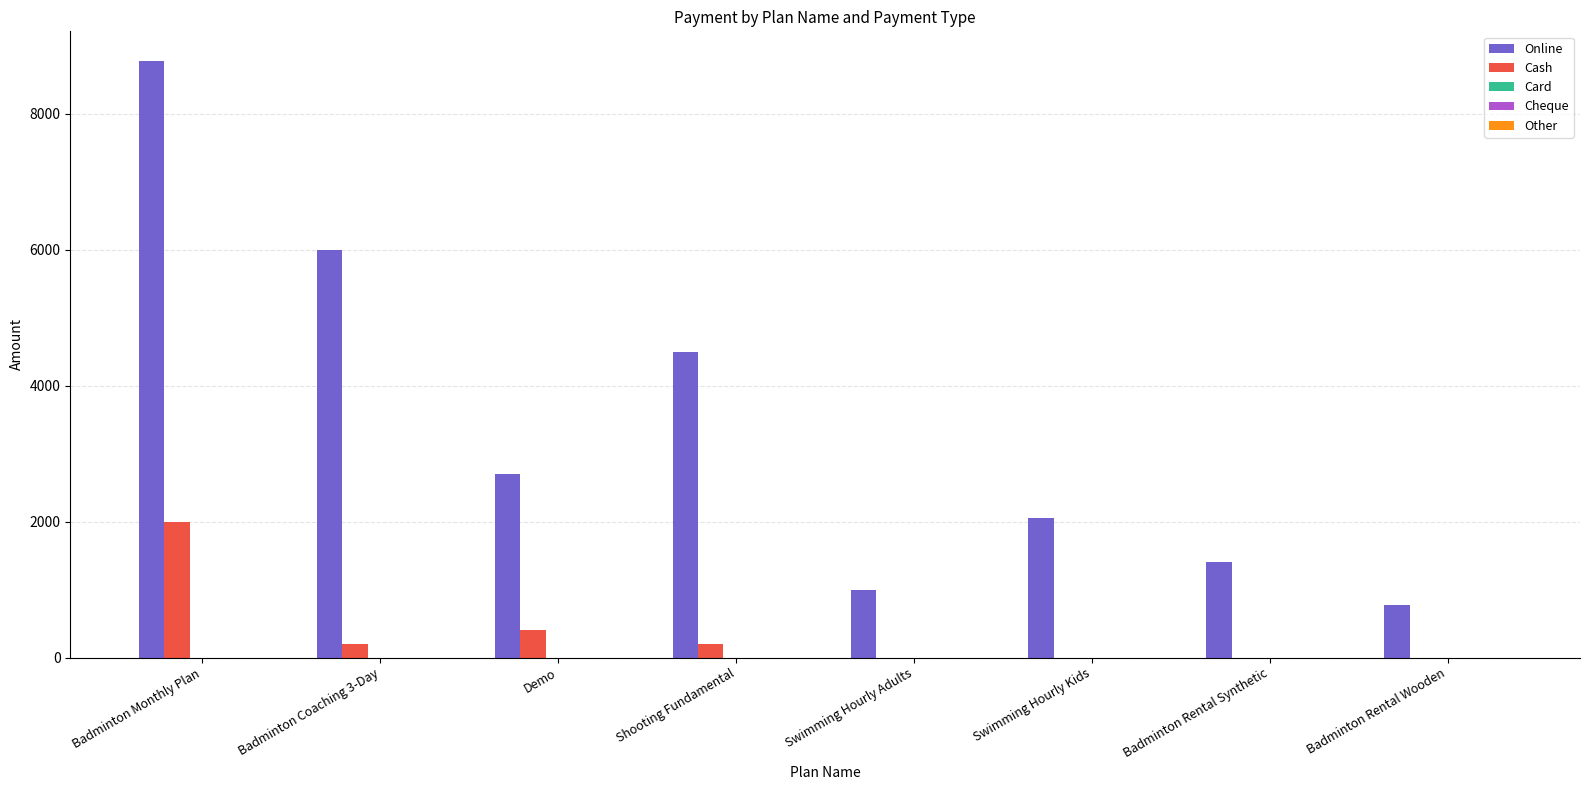

At which label does Online reach its peak?

Badminton Monthly Plan